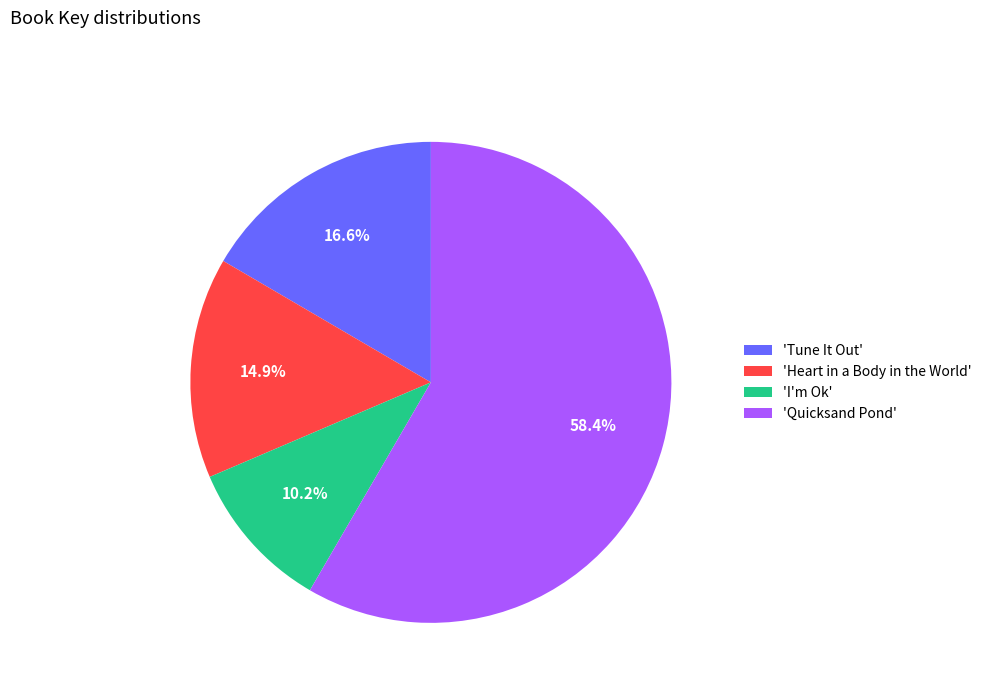

Count the number of slices in the pie.

4